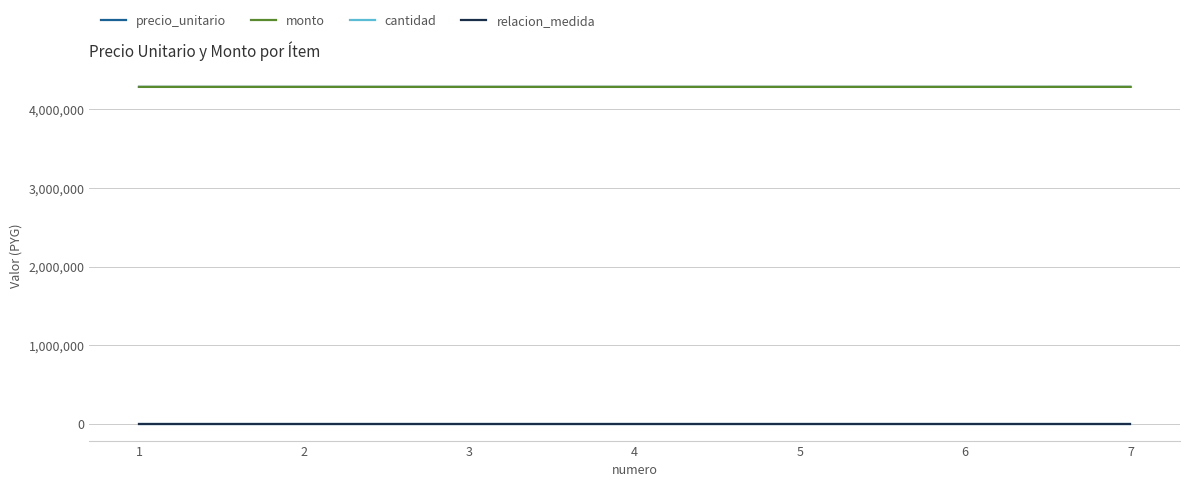

True or false: monto and relacion_medida intersect in this chart.

False